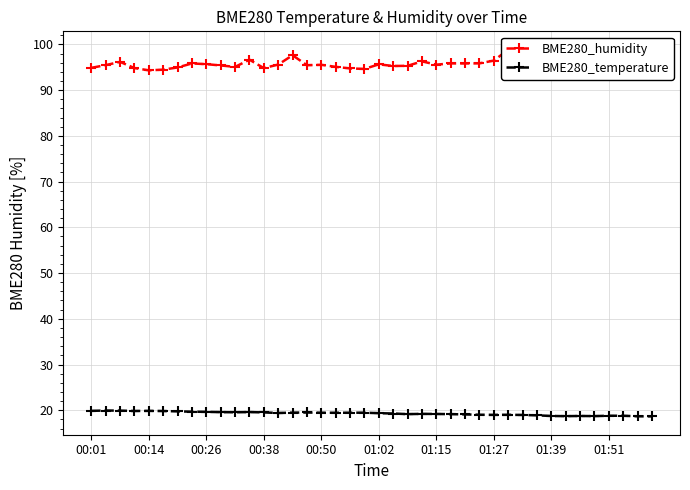

What is the label of the 26th point from the right?

14